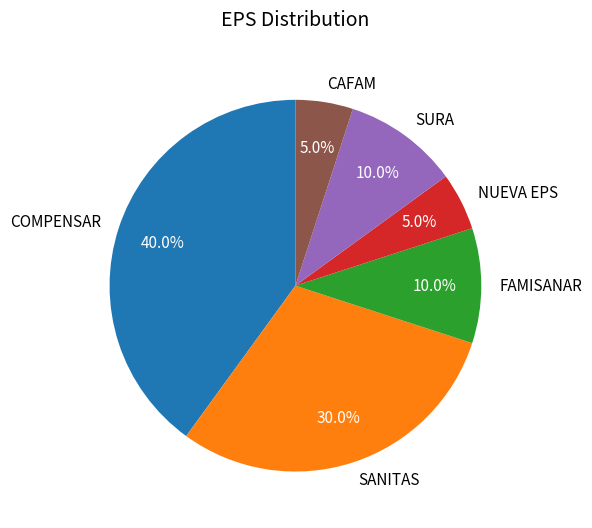

Is the sum of SURA and NUEVA EPS greater than half?

No